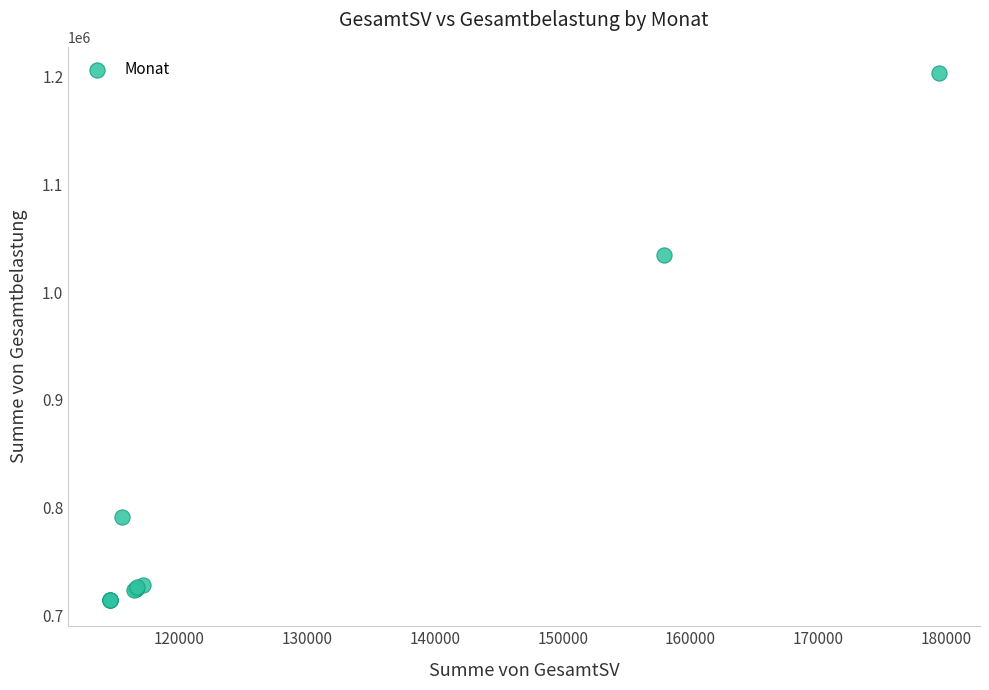

What Y value in the scatter plot is closest to 958887?

1034210.0